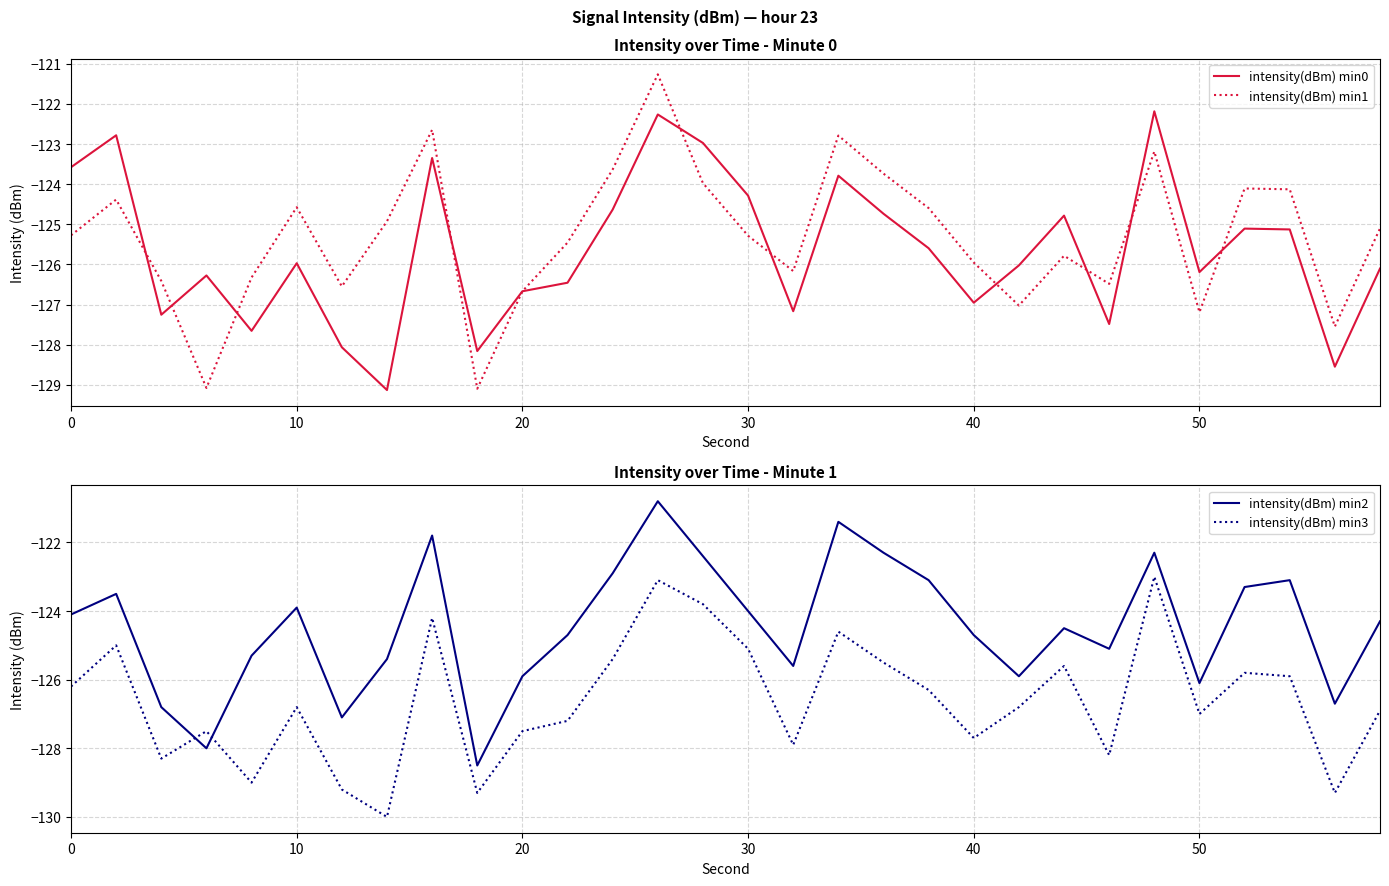

Count the number of data series in this chart.

4